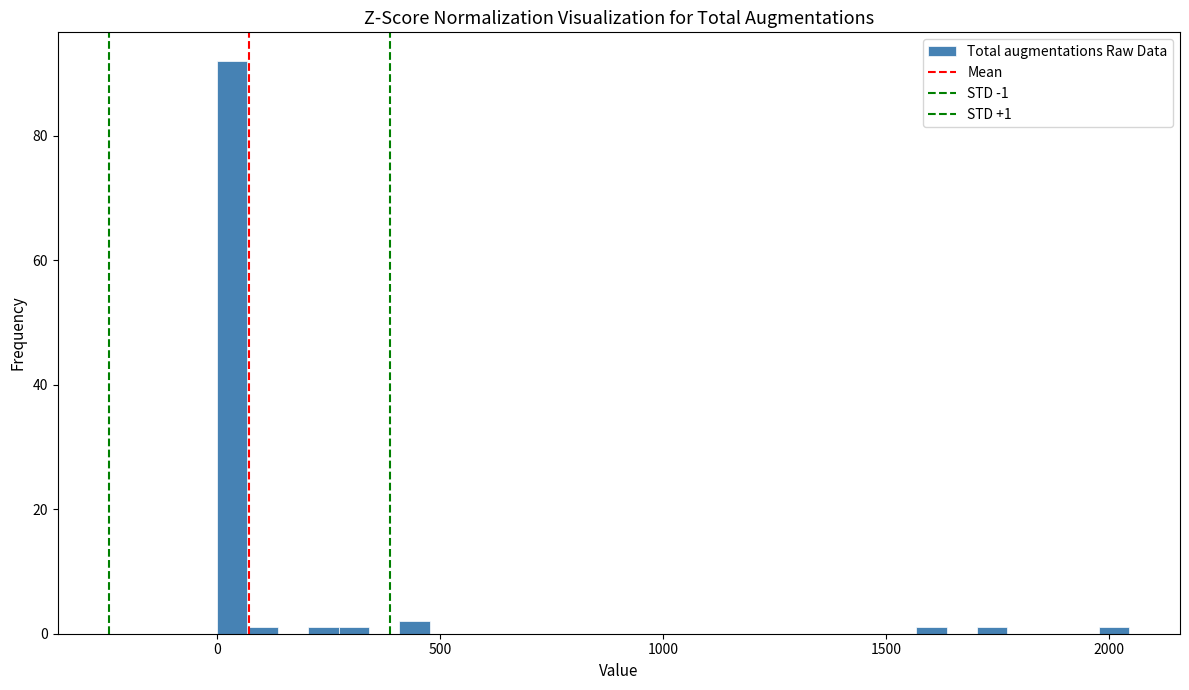

Around what value on the x-axis is the tallest bar? Give the approximate position of its centre, as read against the axis.

50